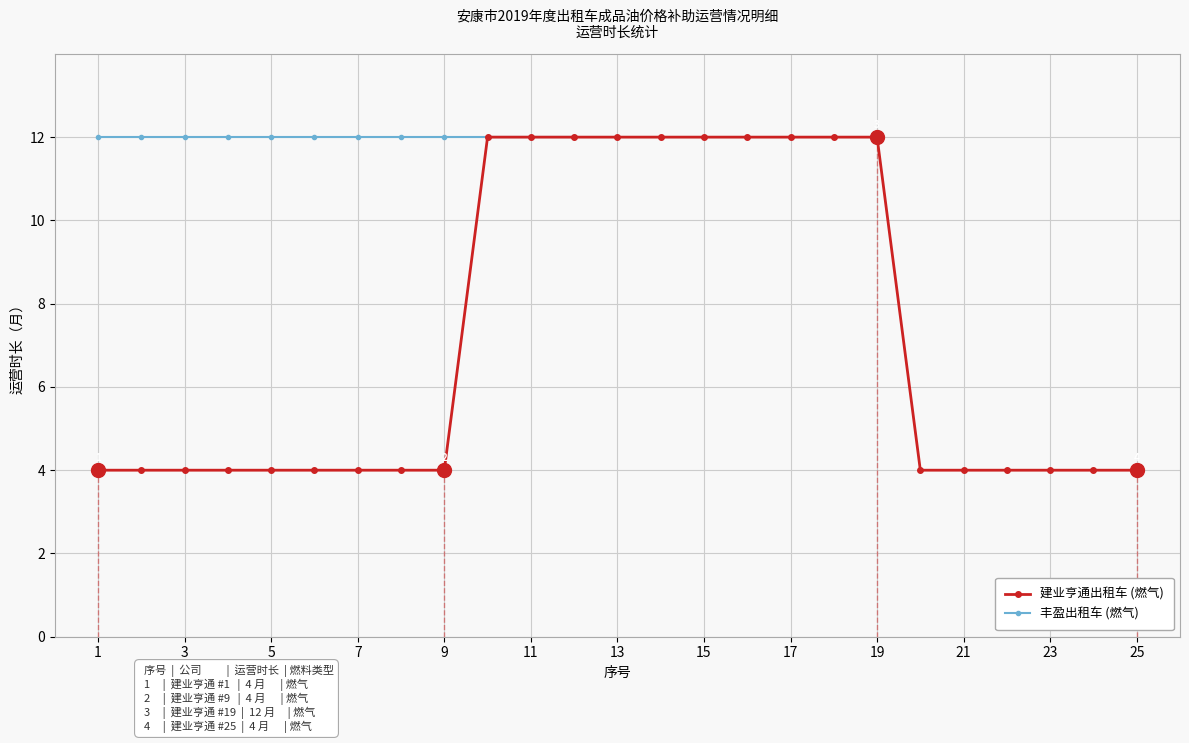

The 建业亨通出租车 (燃气) series shows 2 at 9. True or false?

False